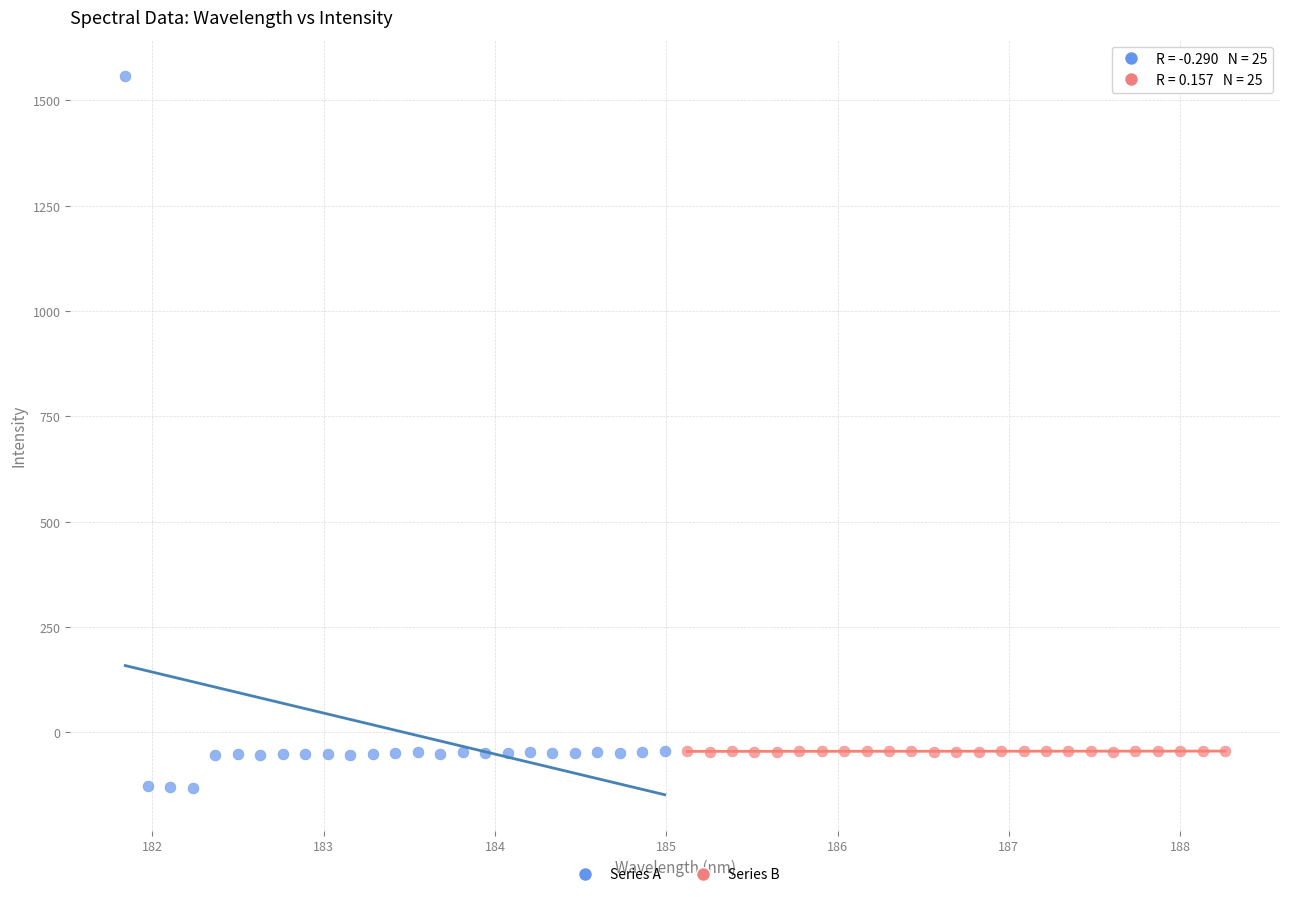

Which series reaches the maximum Y coordinate?

Series A